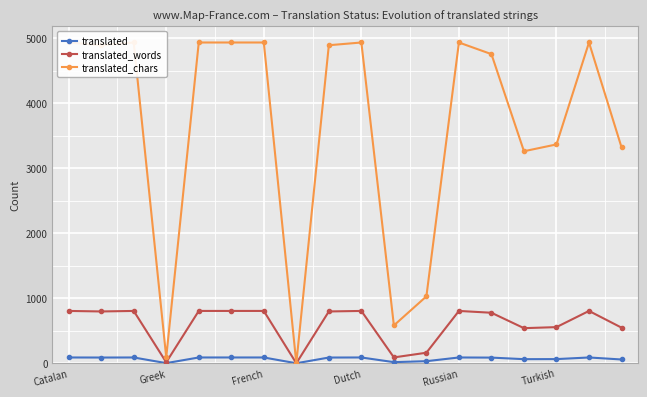

What are all the series names shown in the legend?

translated, translated_words, translated_chars